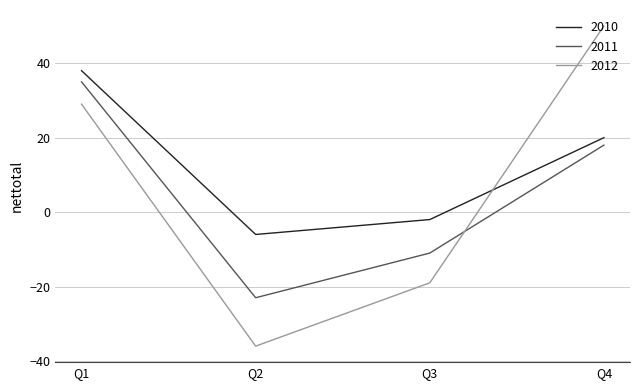

List the labels in order of 2011 value, smallest first.

Q2, Q3, Q4, Q1